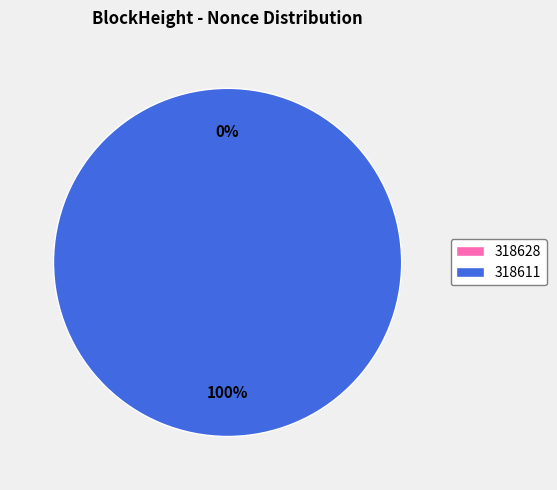

Count the number of slices in the pie.

2